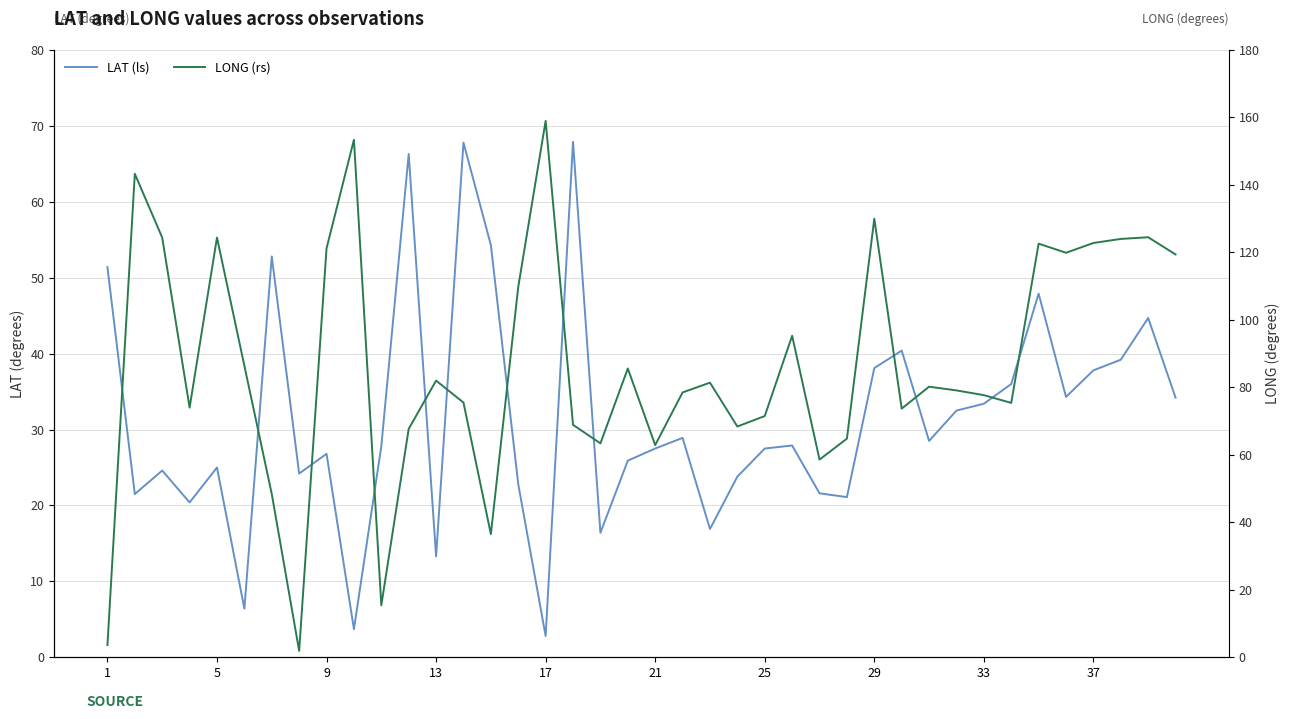

Rank the series by their average value, from highest to lowest.

LONG (rs), LAT (ls)